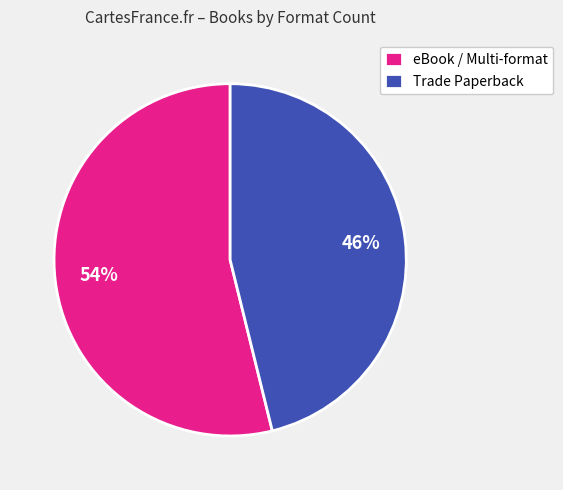

What percentage is the eBook / Multi-format slice, to the nearest percent?

54%